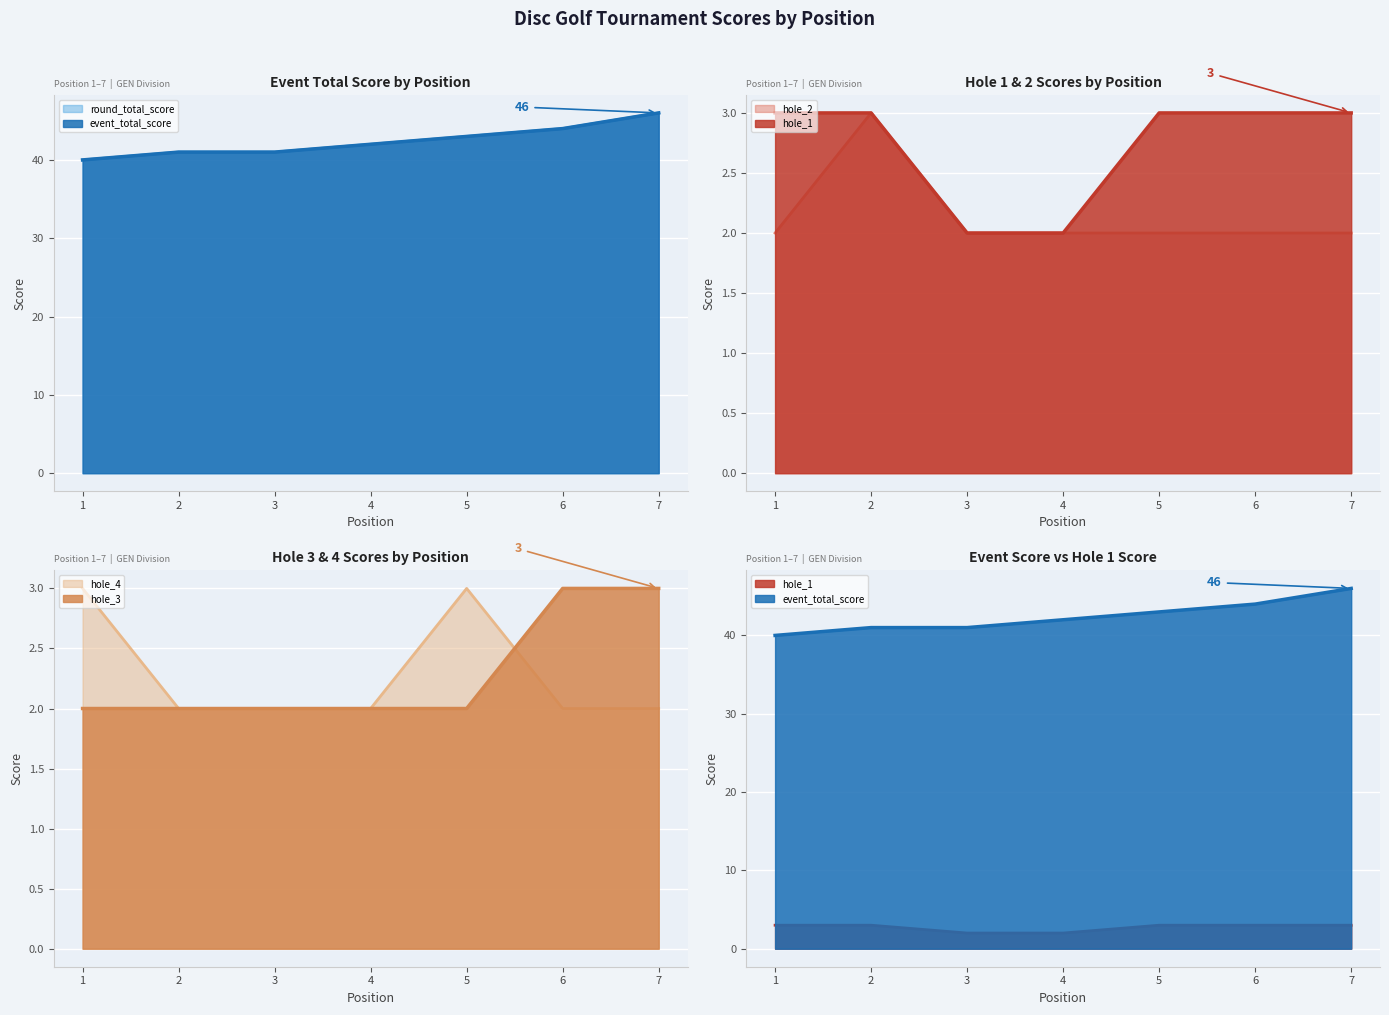

Rank the series by their maximum value, from lowest to highest.

hole_1, hole_2, hole_3, hole_4, event_total_score, round_total_score